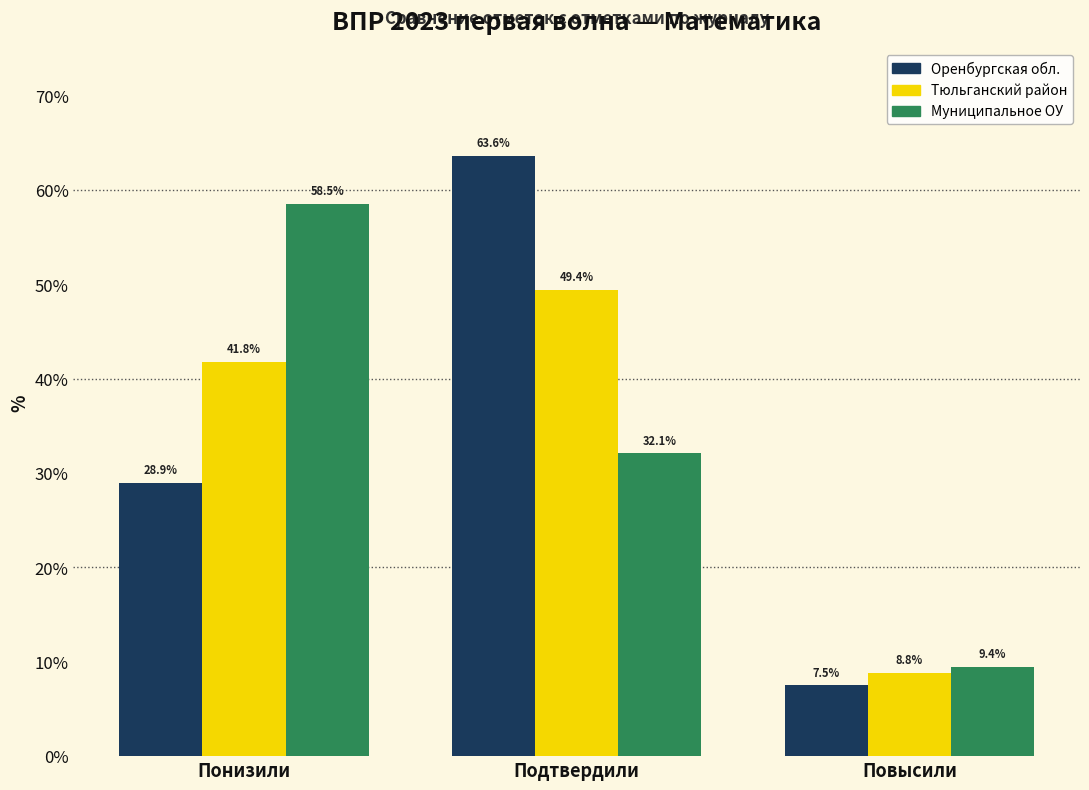

Reading left to right, what are all the values shown in this chart?

Оренбургская обл.: Понизили=28.9	Подтвердили=63.6	Повысили=7.5
Тюльганский район: Понизили=41.8	Подтвердили=49.4	Повысили=8.8
Муниципальное ОУ: Понизили=58.5	Подтвердили=32.1	Повысили=9.4